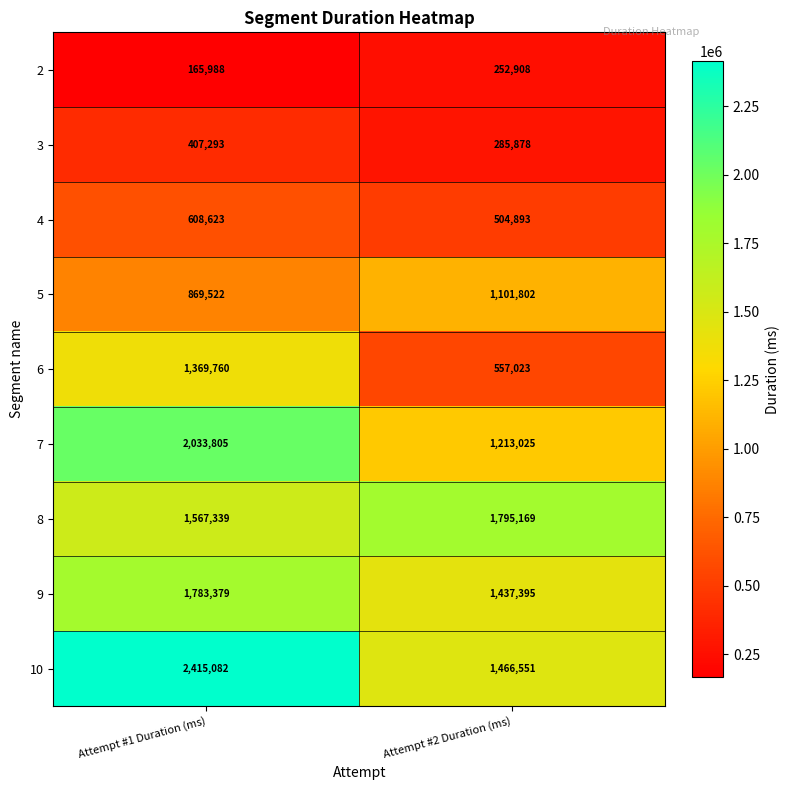

Is the value of 8 at Attempt #1 Duration (ms) greater than the value of 3 at Attempt #2 Duration (ms)?

Yes